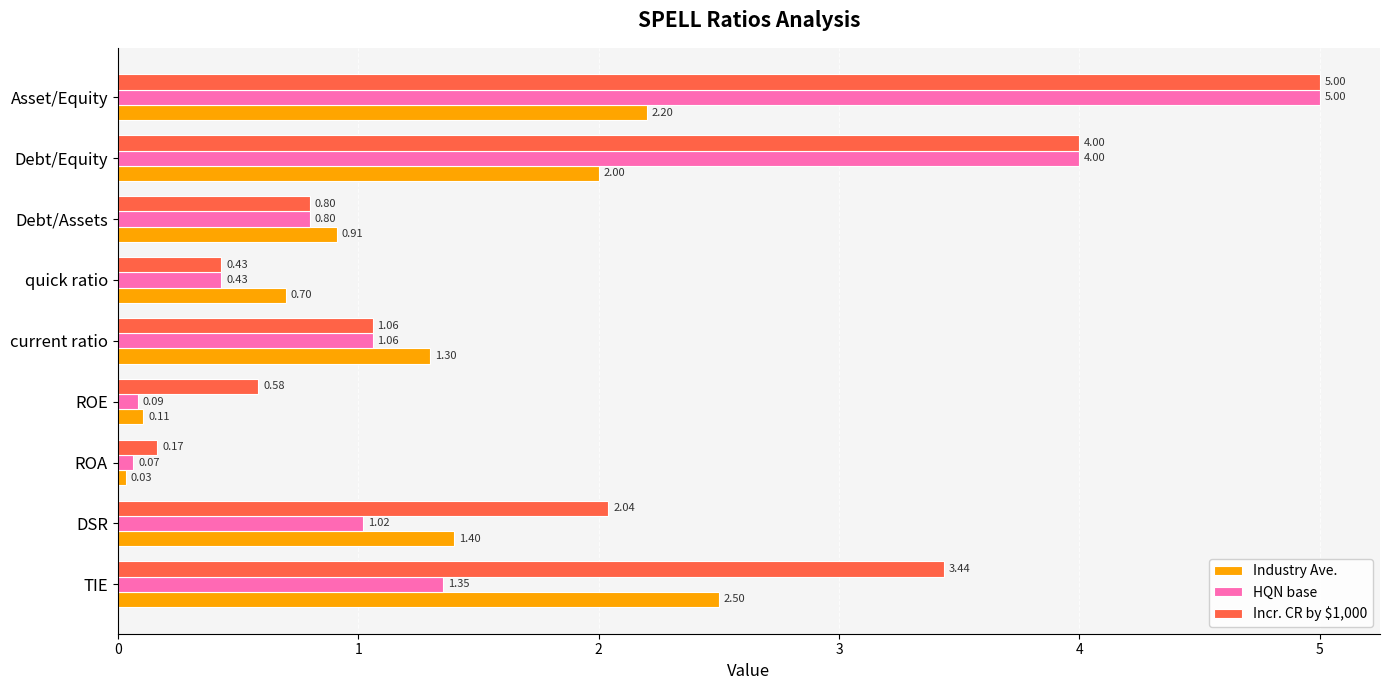

At which category is the sum across all series the highest?

Asset/Equity